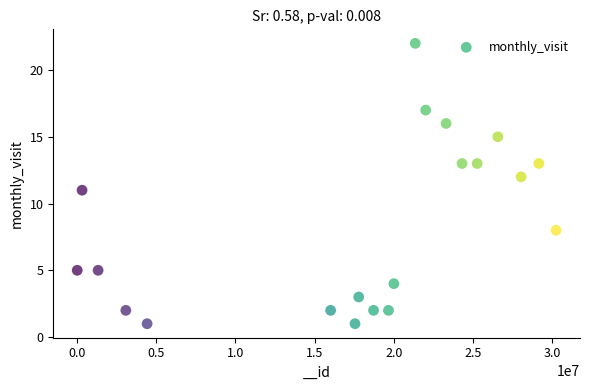

What is the range of X values (max minus min)?

30200351